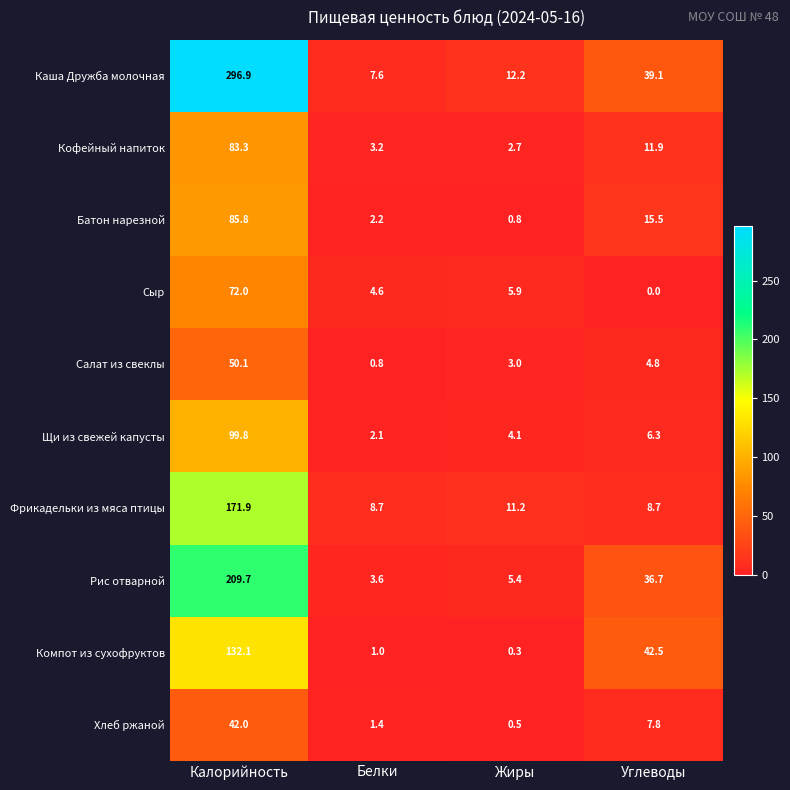

At which category is the sum across all series the highest?

Калорийность